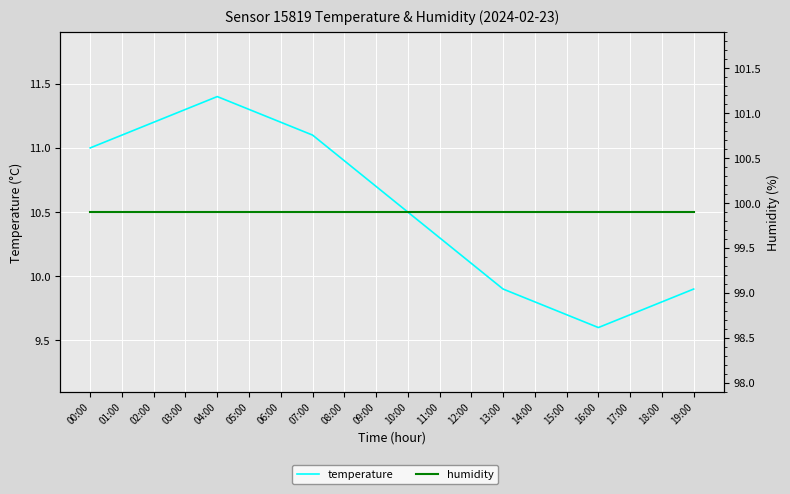

Where is the first local minimum for temperature?

16:00